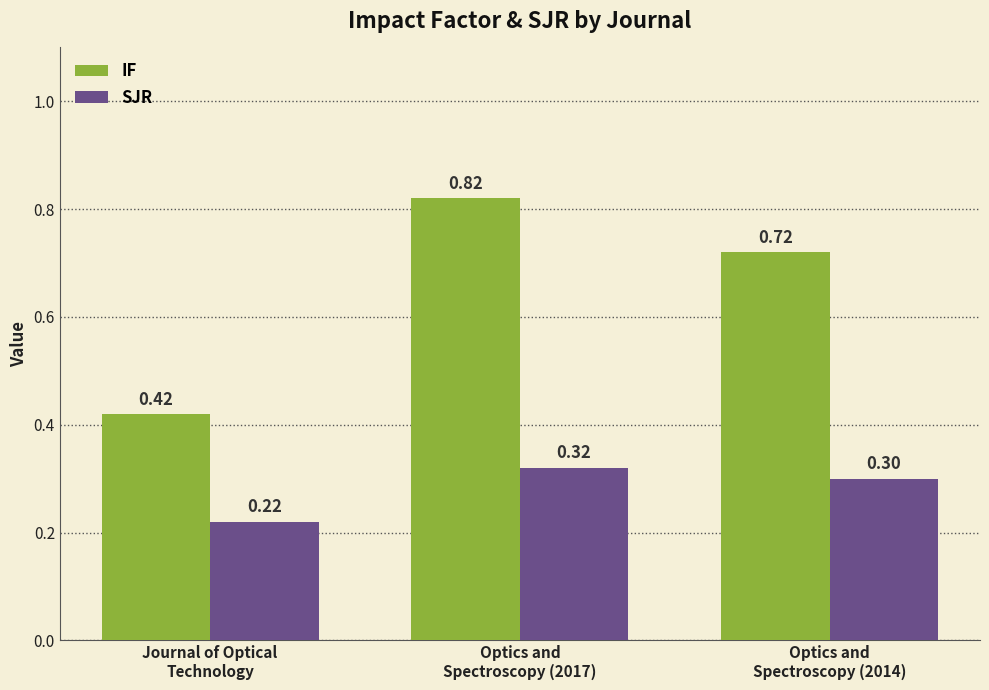

At Optics and
Spectroscopy (2014), list the series in order from smallest to largest.

SJR, IF